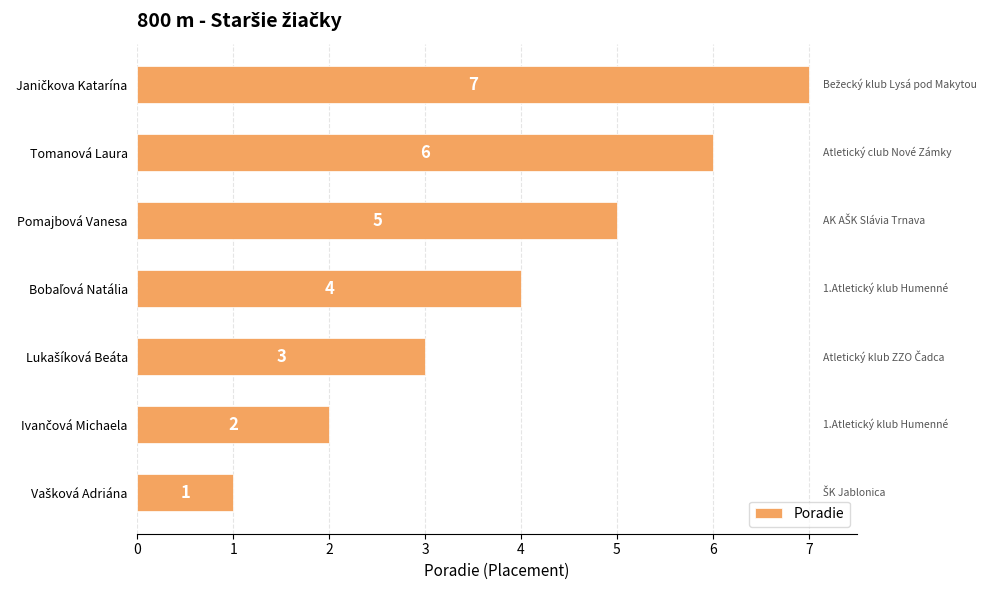

What is the difference between the second highest and second lowest values?

4